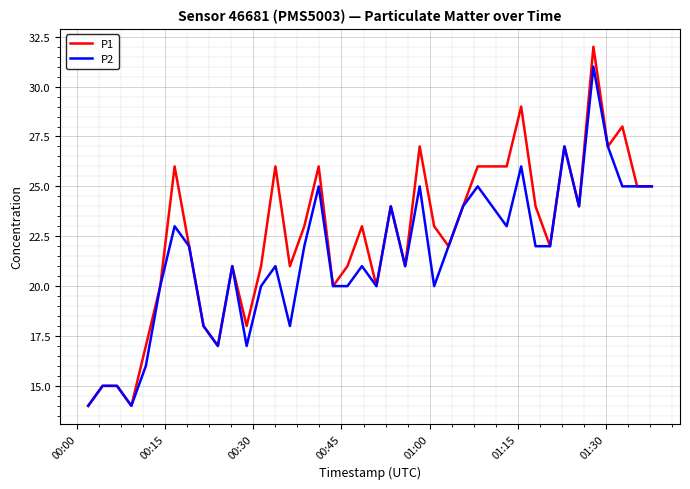

Which series has the widest spread of values?

P1